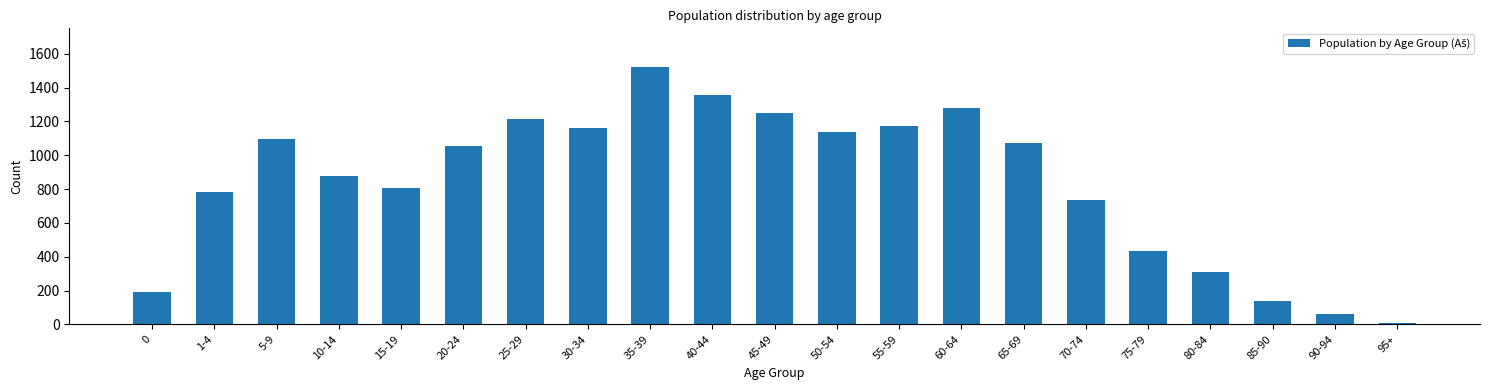

Reading left to right, extract all data points from this chart.

0=189	1-4=785	5-9=1096	10-14=875	15-19=808	20-24=1053	25-29=1215	30-34=1158	35-39=1522	40-44=1357	45-49=1248	50-54=1137	55-59=1170	60-64=1280	65-69=1075	70-74=735	75-79=431	80-84=312	85-90=139	90-94=59	95+=9